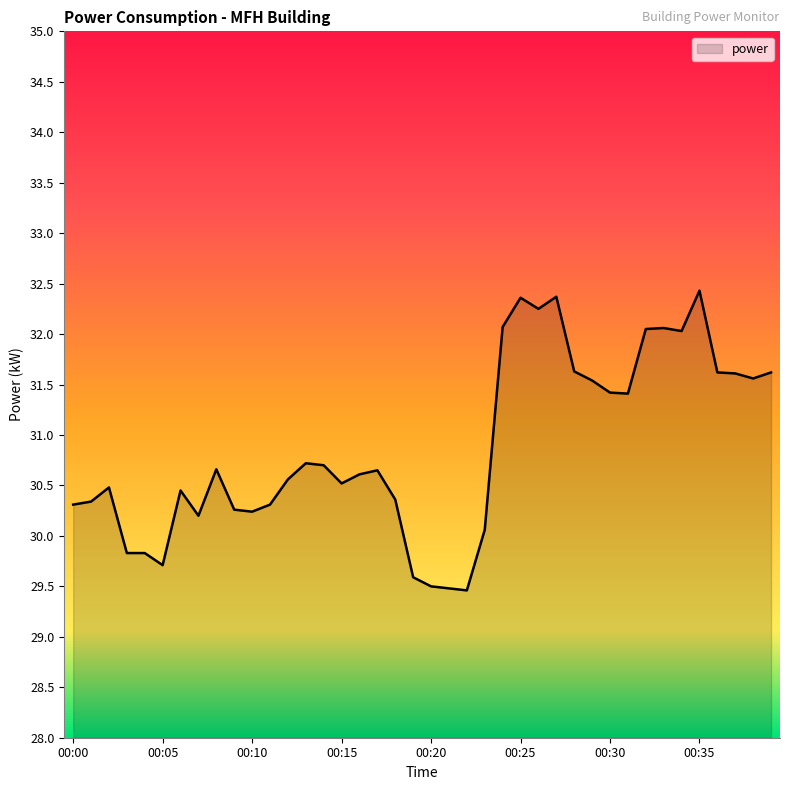

What is the difference between the maximum and minimum values?

3.0